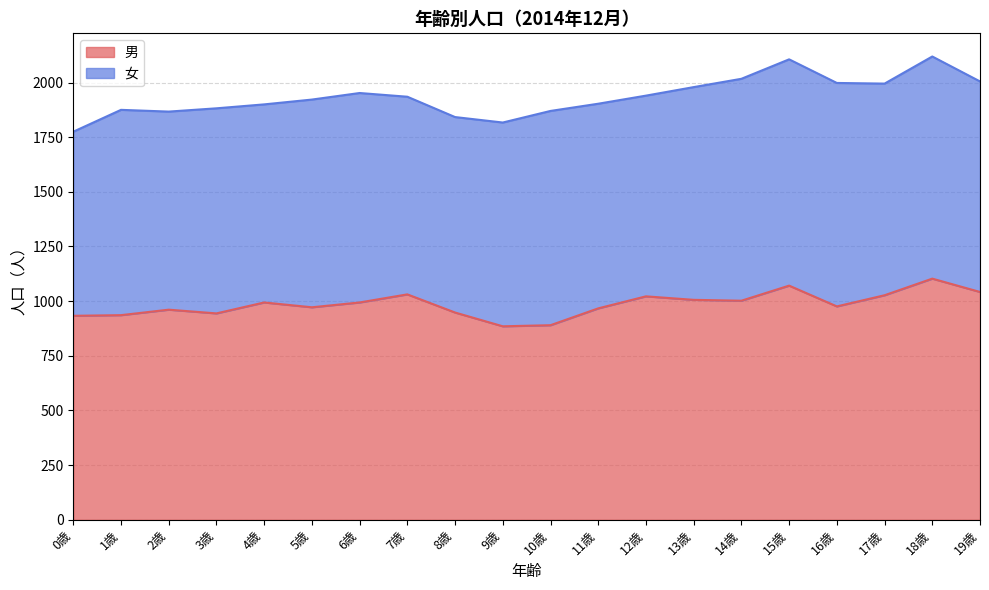

True or false: the data shows 1887 at 18歳.

False